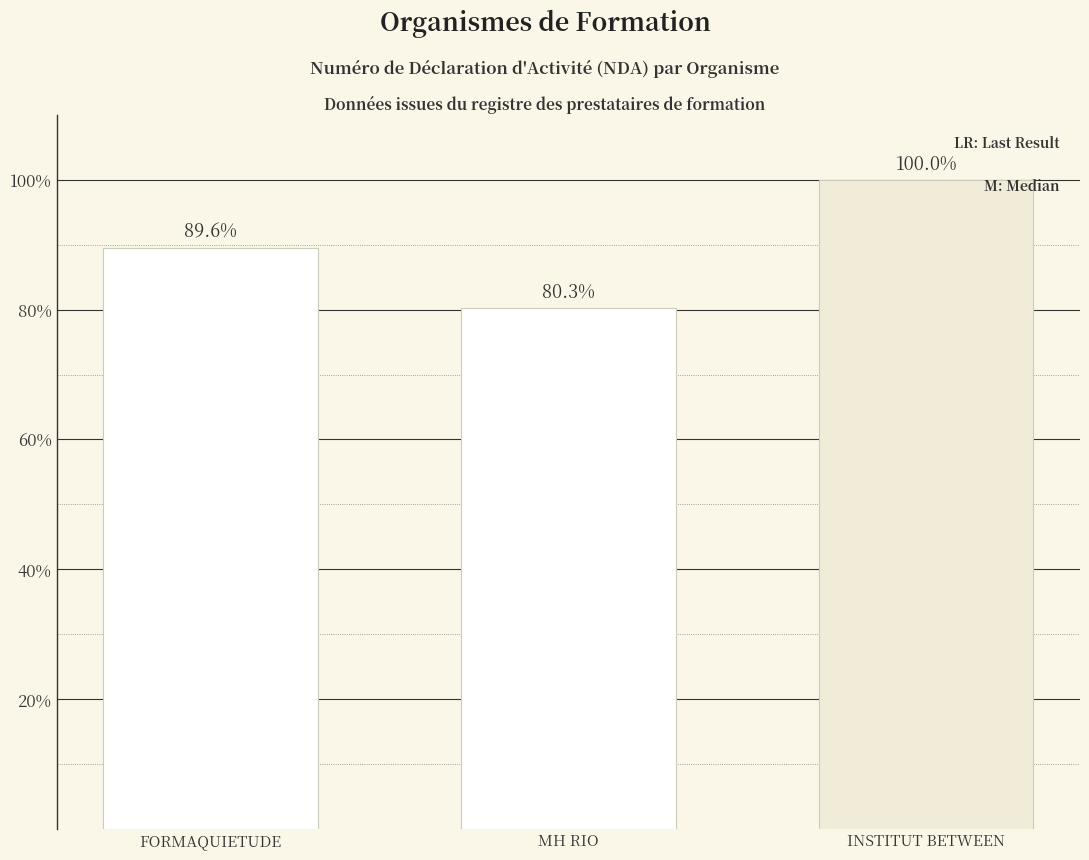

How many data points does each series have?

3